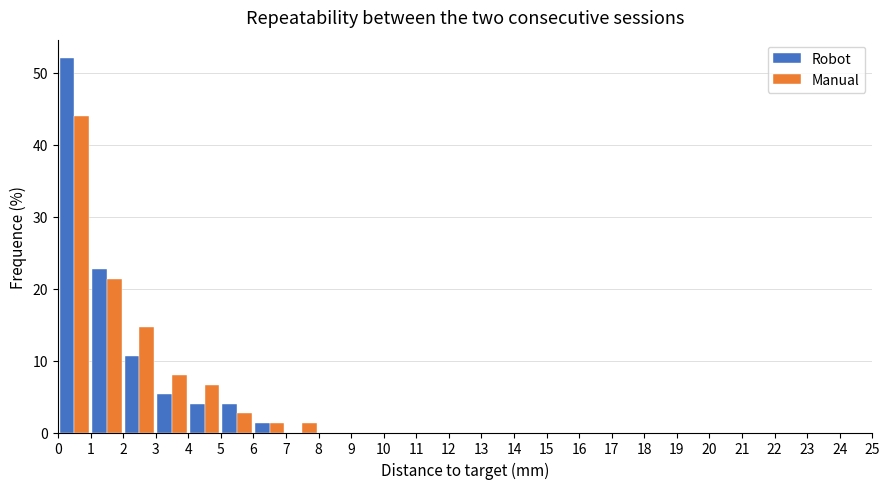

Reading left to right, list every range on the x-axis with the height of the bar of each series over it. The values are not printed on the chart, so give them approximately, as read against the axis.

0 to 1: Robot=52	Manual=44
1 to 2: Robot=23	Manual=21
2 to 3: Robot=11	Manual=15
3 to 4: Robot=5	Manual=8
4 to 5: Robot=4	Manual=7
5 to 6: Robot=4	Manual=3
6 to 7: Robot=1	Manual=1
7 to 8: Robot=0	Manual=1
8 to 9: Robot=0	Manual=0
9 to 10: Robot=0	Manual=0
10 to 11: Robot=0	Manual=0
11 to 12: Robot=0	Manual=0
12 to 13: Robot=0	Manual=0
13 to 14: Robot=0	Manual=0
14 to 15: Robot=0	Manual=0
15 to 16: Robot=0	Manual=0
16 to 17: Robot=0	Manual=0
17 to 18: Robot=0	Manual=0
18 to 19: Robot=0	Manual=0
19 to 20: Robot=0	Manual=0
20 to 21: Robot=0	Manual=0
21 to 22: Robot=0	Manual=0
22 to 23: Robot=0	Manual=0
23 to 24: Robot=0	Manual=0
24 to 25: Robot=0	Manual=0